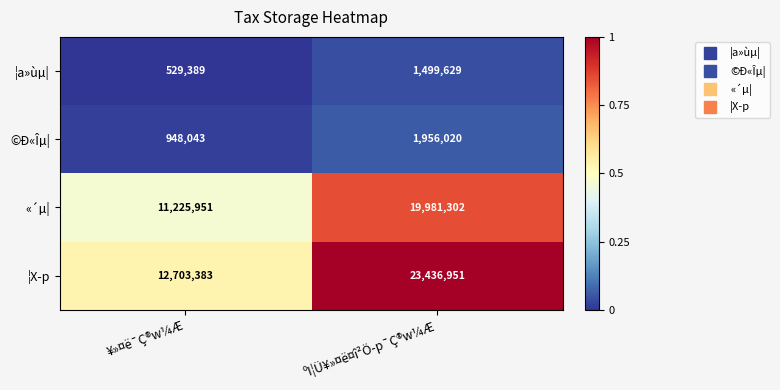

What is the sum of the ¦a»ùµ| values at ¥»¤ë¯Ç®w¼Æ and ºI¦Ü¥»¤ë¤î²Ö­p¯Ç®w¼Æ?

2029018